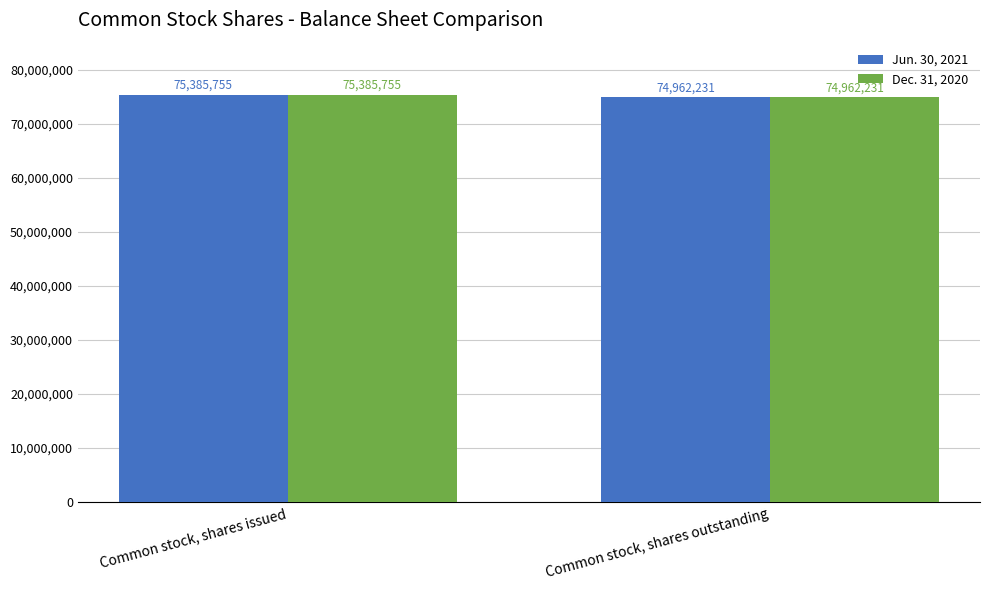

Rank the categories by Jun. 30, 2021 value from lowest to highest.

Common stock, shares outstanding, Common stock, shares issued